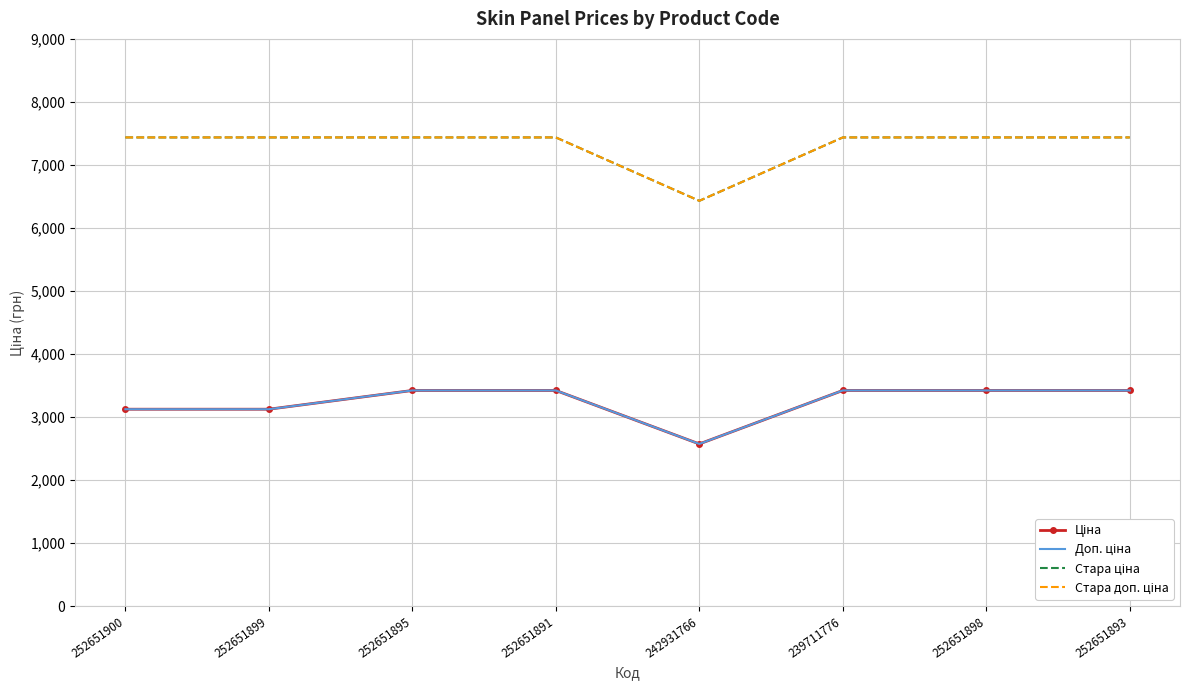

How many interior local valleys does the Стара ціна series have?

1